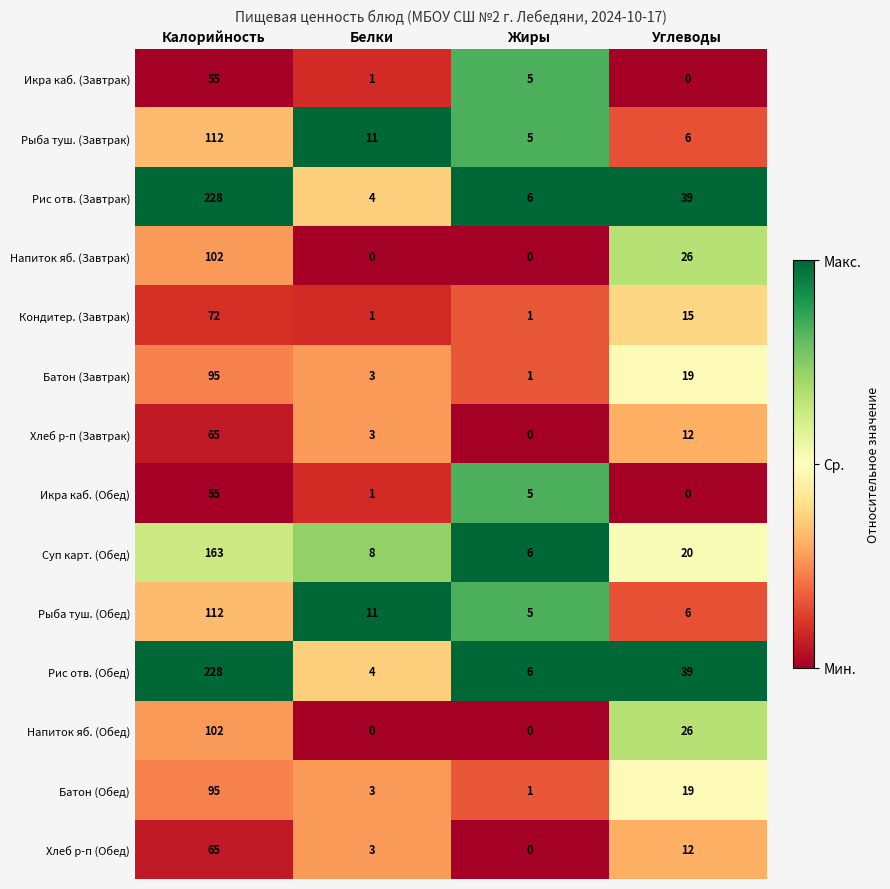

What is the difference between the highest and lowest values at Калорийность?

173